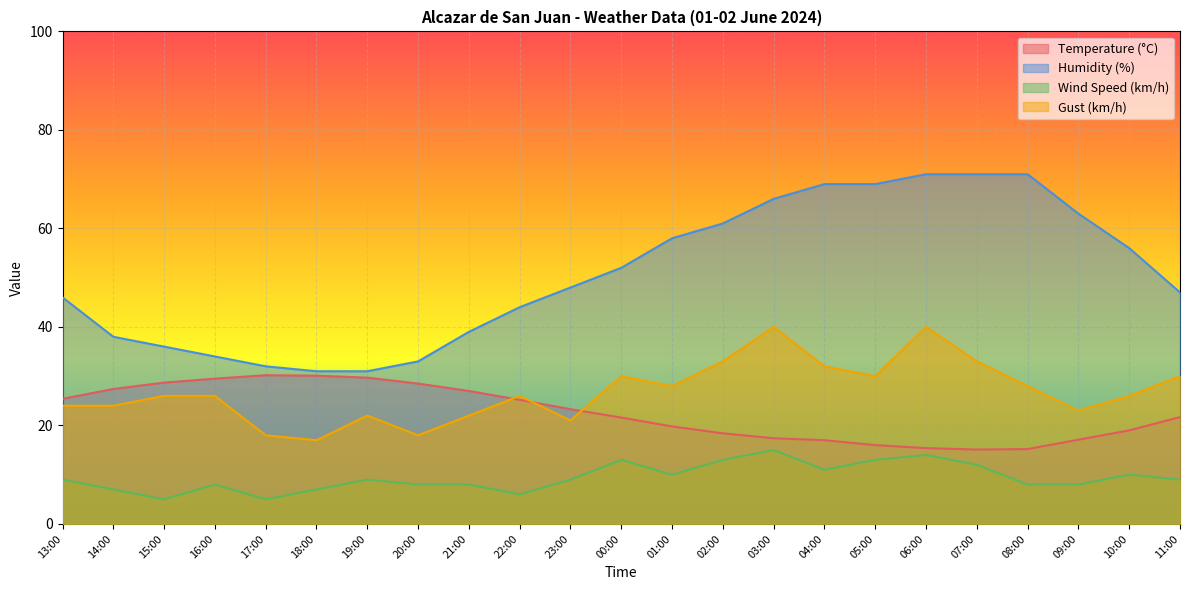

The value of Temperature (°C) at 14:00 is 40.2. True or false?

False